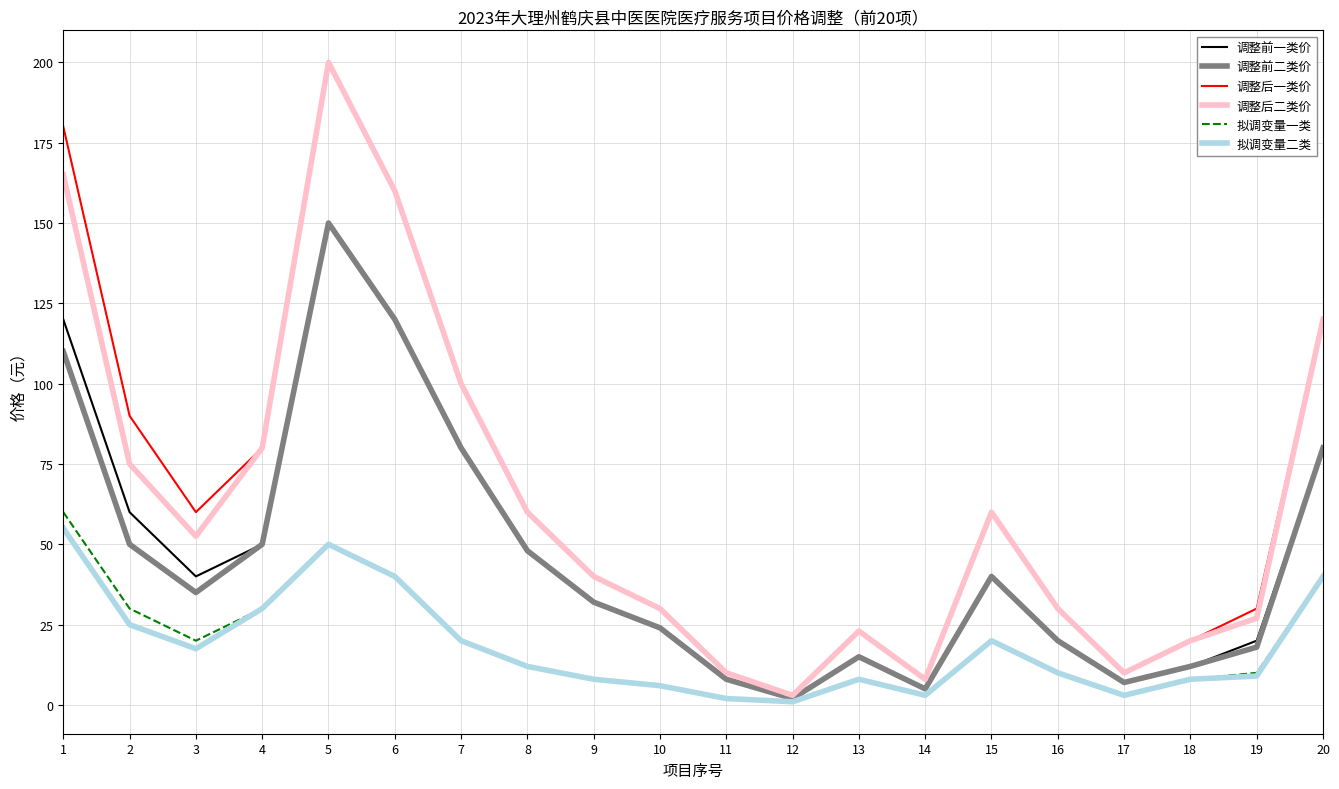

The value of 调整后二类价 at 14 is 8.0. True or false?

True